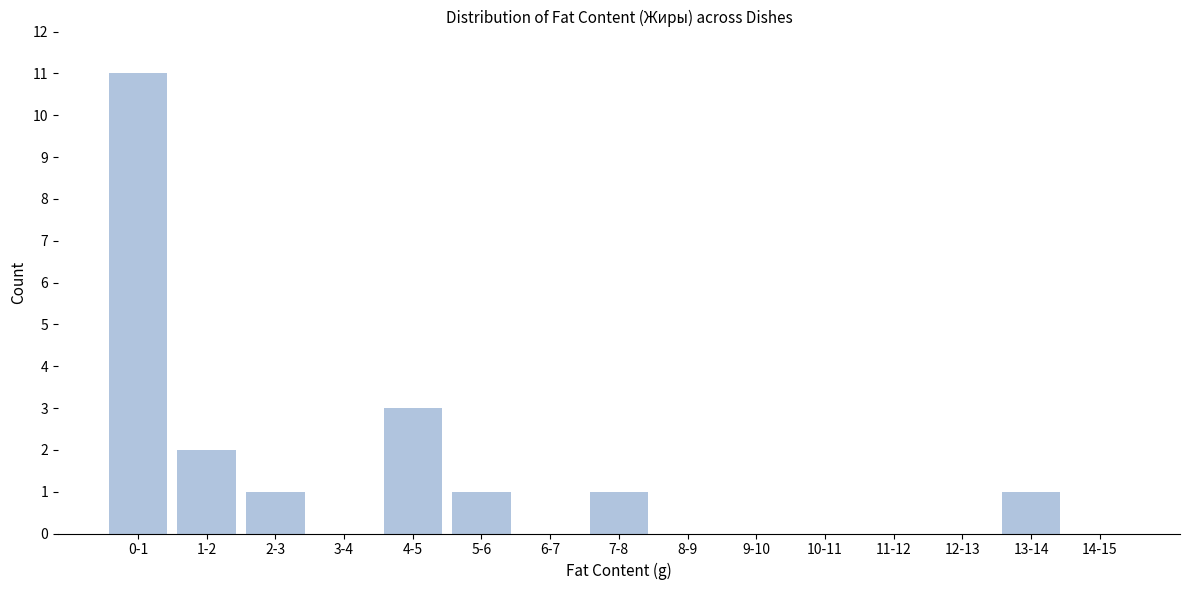

Reading left to right, list all the values displayed in this chart.

0-1=11	1-2=2	2-3=1	3-4=0	4-5=3	5-6=1	6-7=0	7-8=1	8-9=0	9-10=0	10-11=0	11-12=0	12-13=0	13-14=1	14-15=0